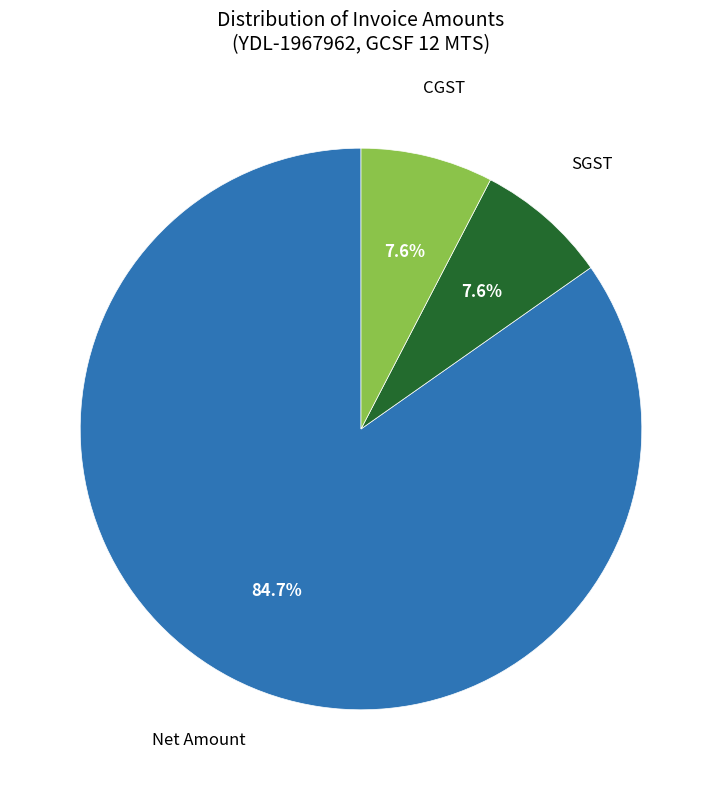

Approximately how many times larger is the value at SGST compared to CGST?

1.0